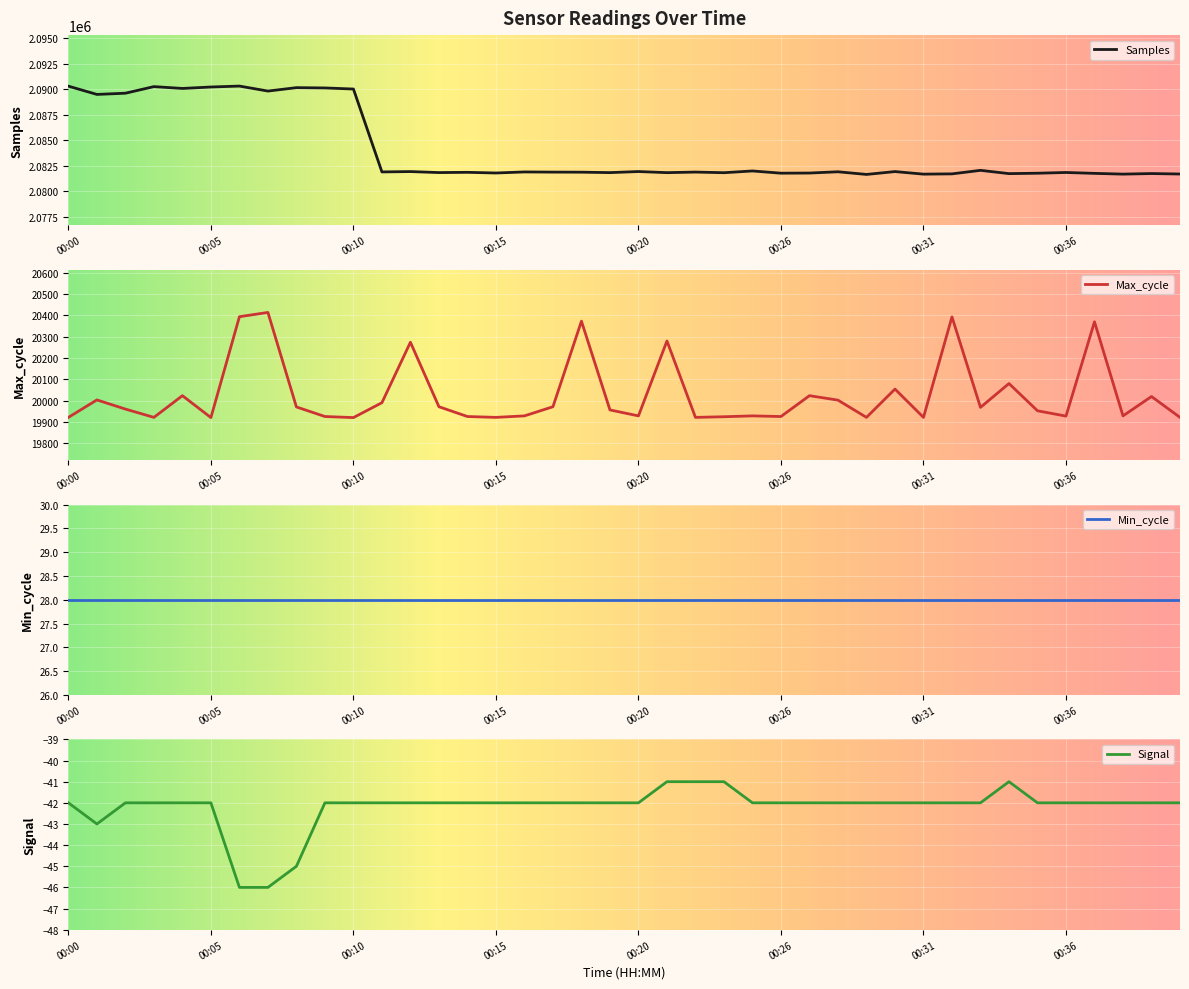

True or false: Signal and Max_cycle intersect in this chart.

False